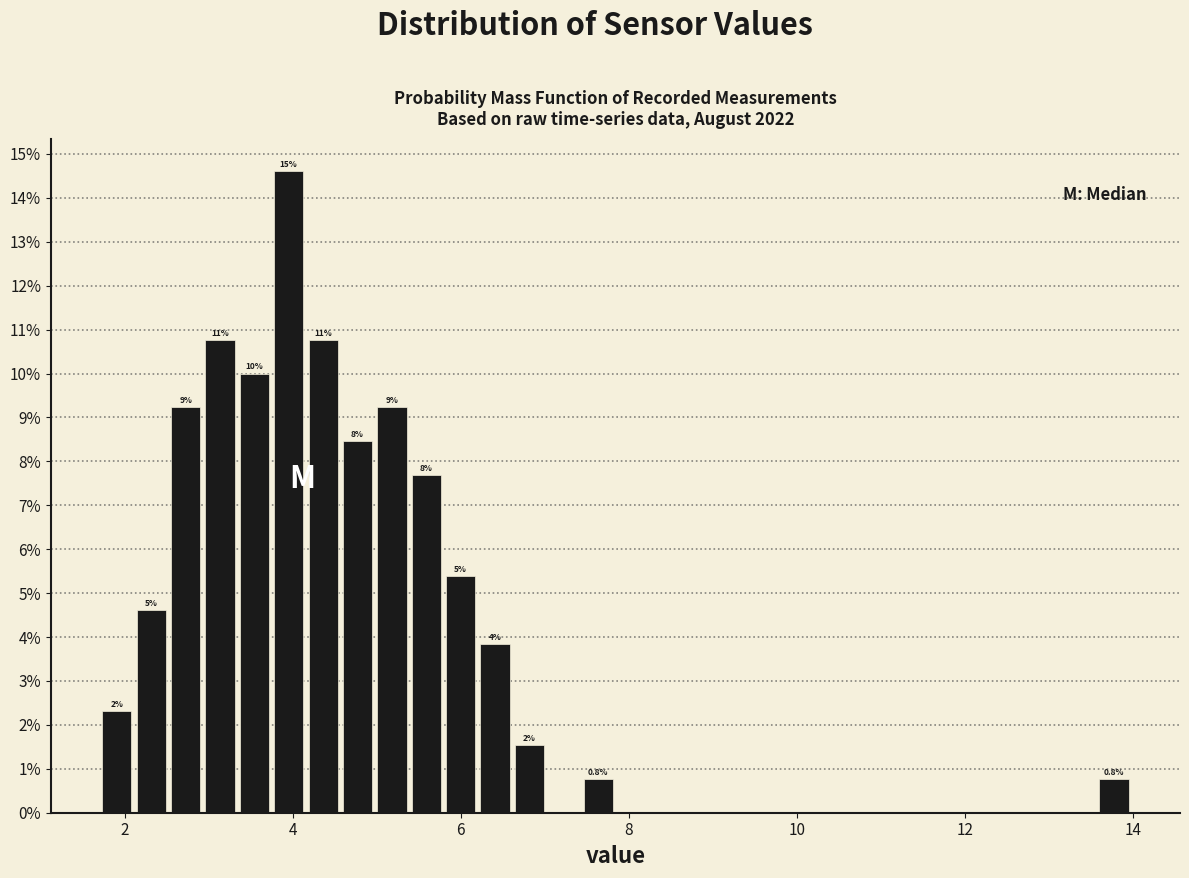

Around what value on the x-axis is the tallest bar? Give the approximate position of its centre, as read against the axis.

4.0